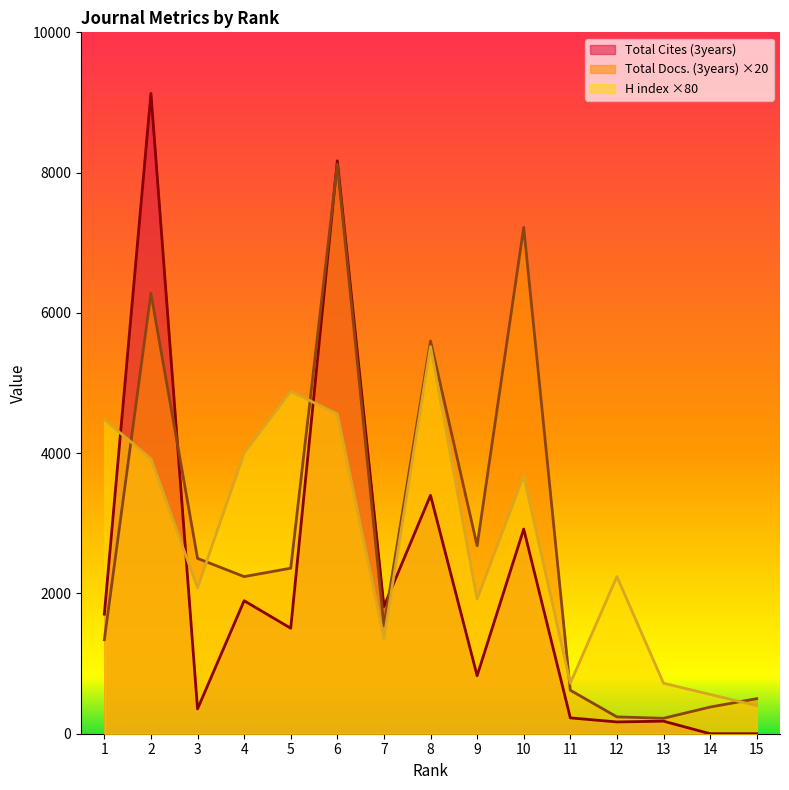

What is the spread (max minus min) of values at 8?

2201